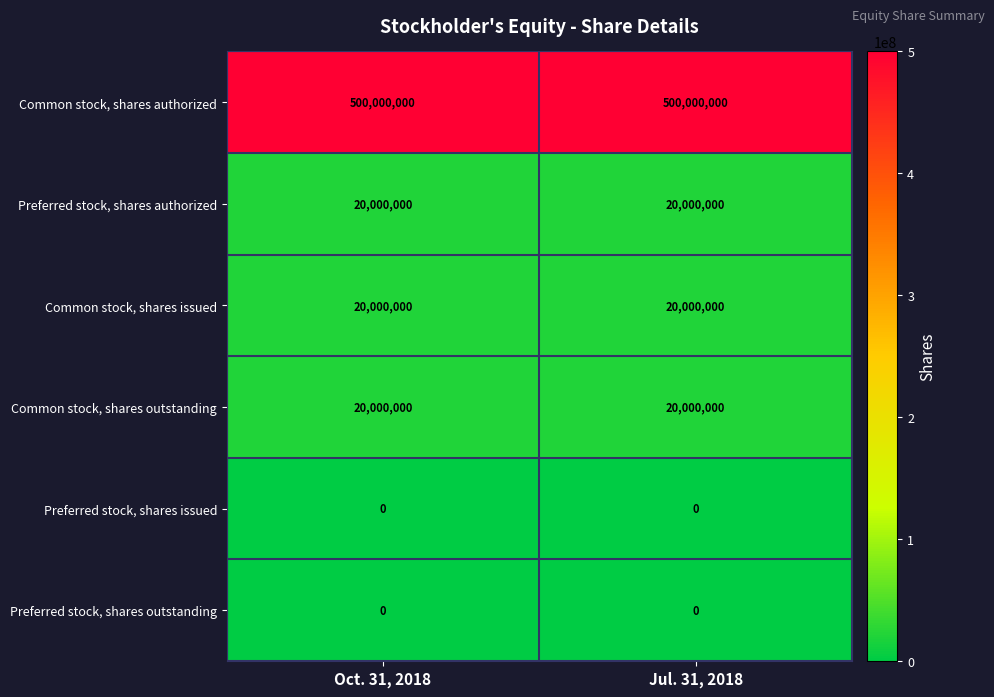

Reading left to right, what are all the values shown in this chart?

Common stock, shares authorized: Oct. 31, 2018=500000000	Jul. 31, 2018=500000000
Preferred stock, shares authorized: Oct. 31, 2018=20000000	Jul. 31, 2018=20000000
Common stock, shares issued: Oct. 31, 2018=20000000	Jul. 31, 2018=20000000
Common stock, shares outstanding: Oct. 31, 2018=20000000	Jul. 31, 2018=20000000
Preferred stock, shares issued: Oct. 31, 2018=0	Jul. 31, 2018=0
Preferred stock, shares outstanding: Oct. 31, 2018=0	Jul. 31, 2018=0